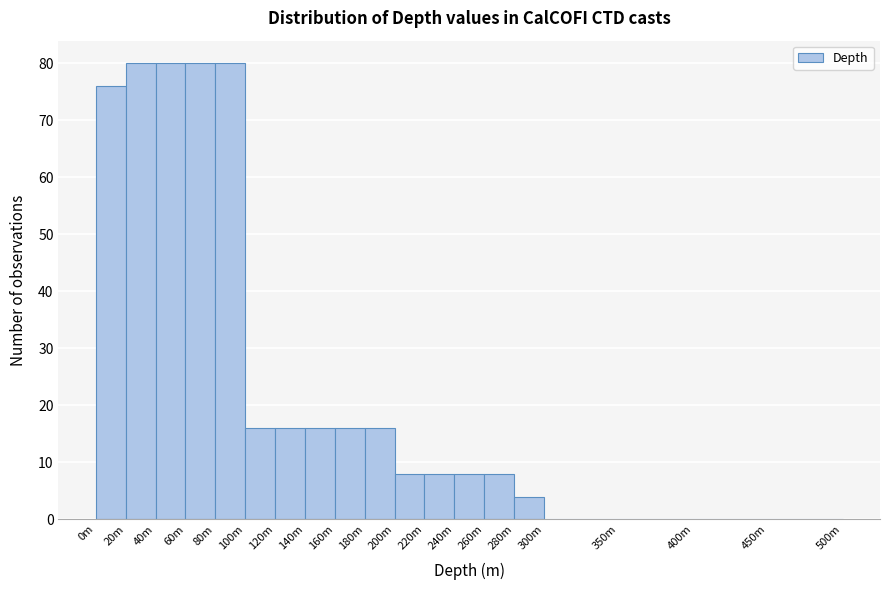

Reading left to right, list all the values displayed in this chart.

0m=76	20m=80	40m=80	60m=80	80m=80	100m=16	120m=16	140m=16	160m=16	180m=16	200m=8	220m=8	240m=8	260m=8	280m=4	300m=0	350m=0	400m=0	450m=0